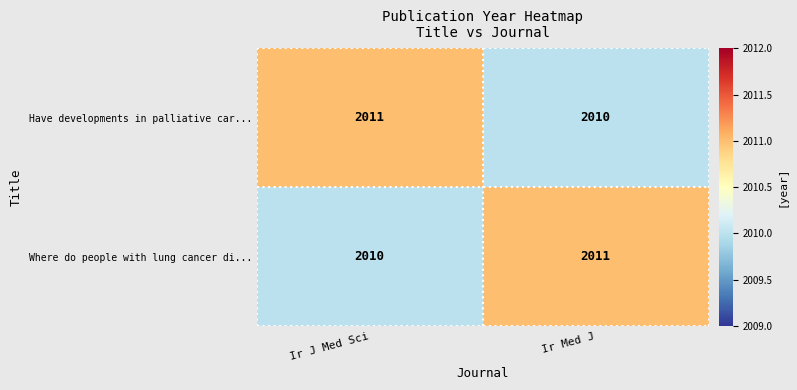

The value of Where do people with lung cancer di... at Ir Med J is 2011. True or false?

True